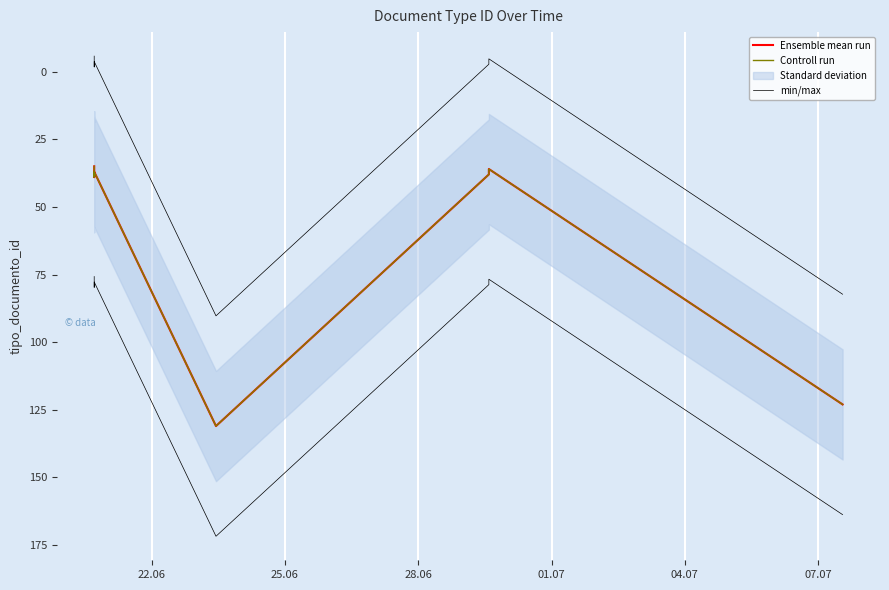

Which series has the largest total across all categories?

Ensemble mean run